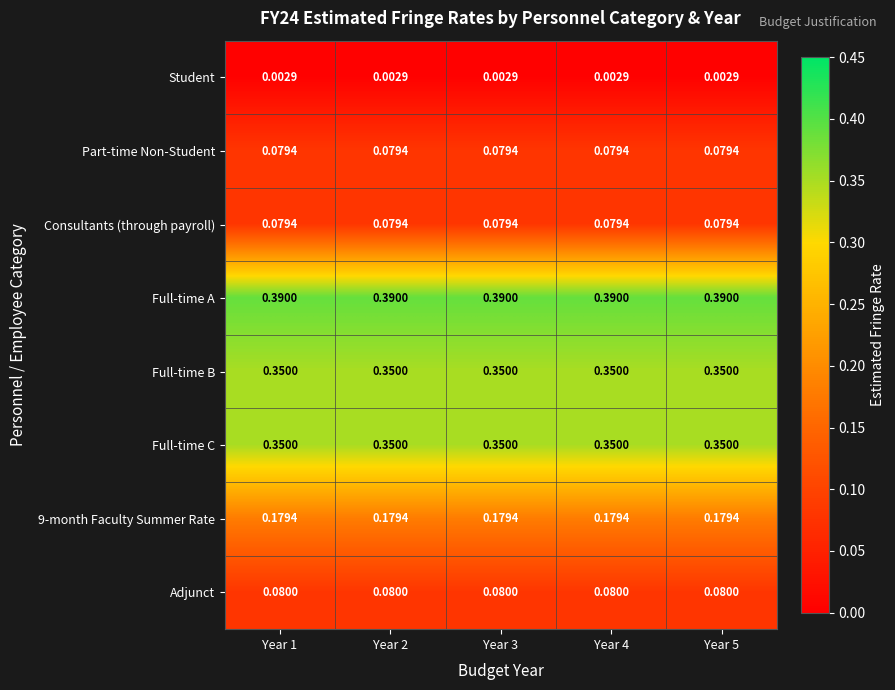

Is the value of 9-month Faculty Summer Rate at Year 3 greater than the value of Student at Year 4?

Yes